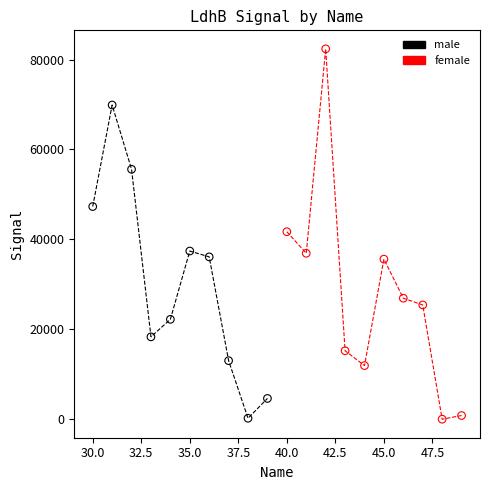

Which series reaches the maximum Y coordinate?

female